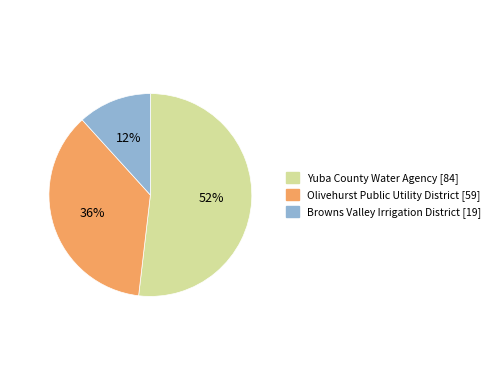

True or false: Yuba County Water Agency accounts for 41% of the total.

False